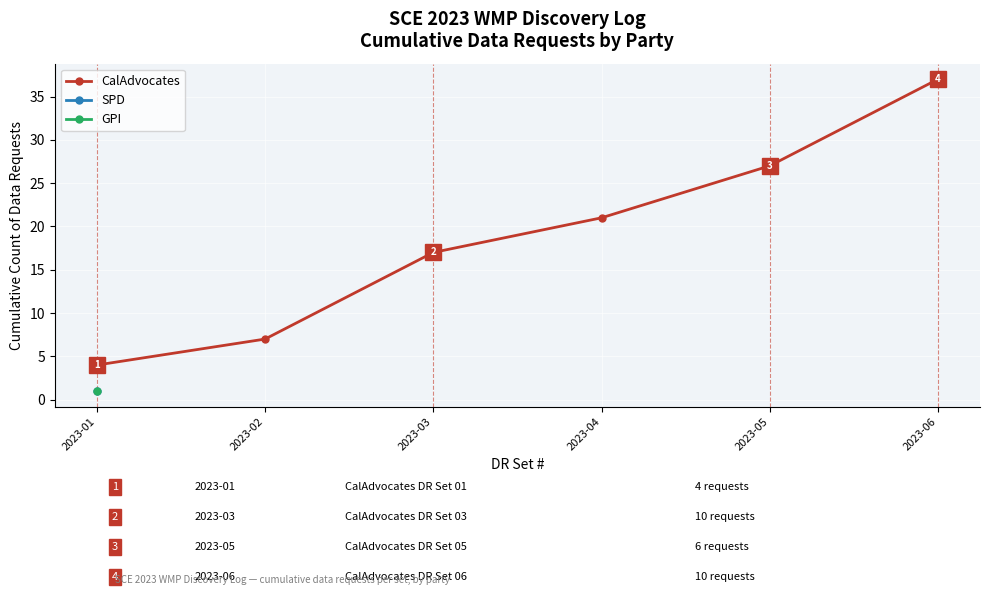

The chart shows a value of 27 at 2023-05. True or false?

True